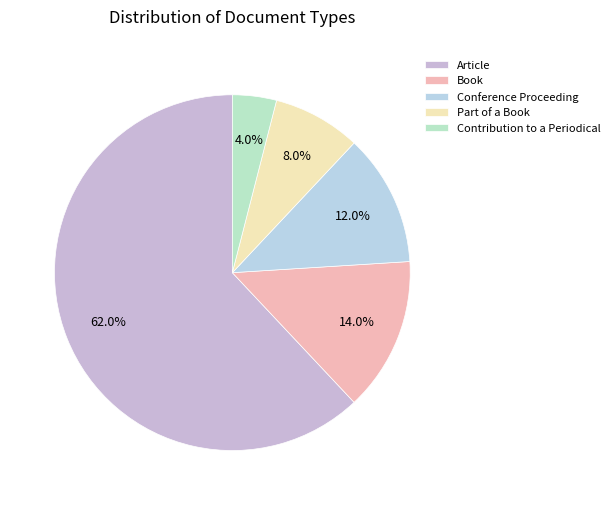

Count the number of slices in the pie.

5